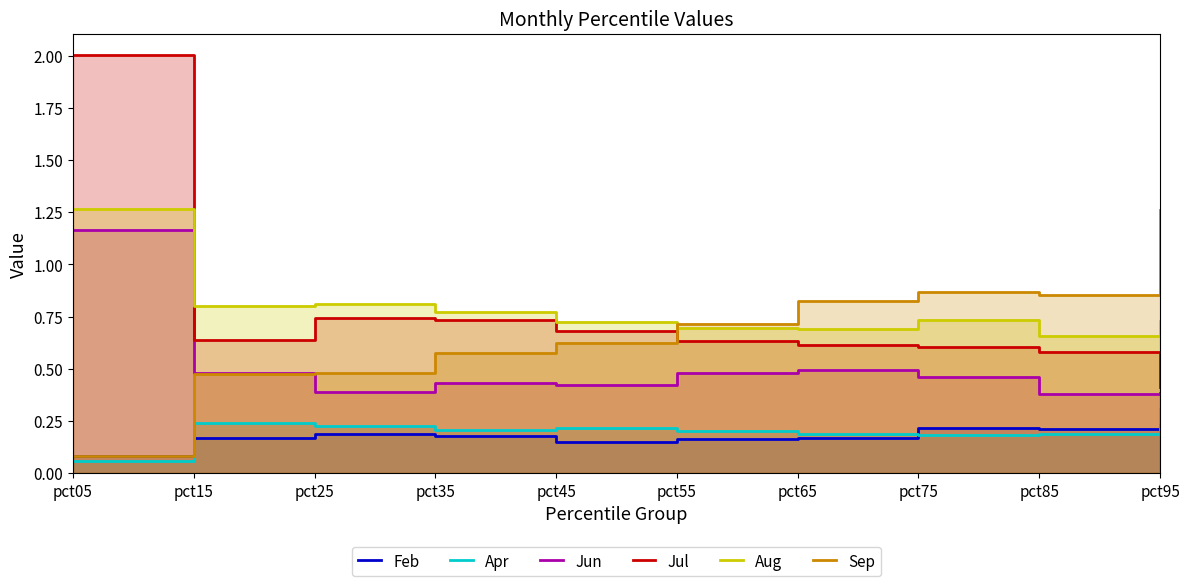

Reading left to right, list all the values displayed in this chart.

Feb: pct05=0.1	pct15=0.2	pct25=0.2	pct35=0.2	pct45=0.1	pct55=0.2	pct65=0.2	pct75=0.2	pct85=0.2	pct95=0.2
Apr: pct05=0.1	pct15=0.2	pct25=0.2	pct35=0.2	pct45=0.2	pct55=0.2	pct65=0.2	pct75=0.2	pct85=0.2	pct95=0.3
Jun: pct05=1.2	pct15=0.5	pct25=0.4	pct35=0.4	pct45=0.4	pct55=0.5	pct65=0.5	pct75=0.5	pct85=0.4	pct95=0.4
Jul: pct05=2.0	pct15=0.6	pct25=0.7	pct35=0.7	pct45=0.7	pct55=0.6	pct65=0.6	pct75=0.6	pct85=0.6	pct95=0.4
Aug: pct05=1.3	pct15=0.8	pct25=0.8	pct35=0.8	pct45=0.7	pct55=0.7	pct65=0.7	pct75=0.7	pct85=0.7	pct95=0.7
Sep: pct05=0.1	pct15=0.5	pct25=0.5	pct35=0.6	pct45=0.6	pct55=0.7	pct65=0.8	pct75=0.9	pct85=0.9	pct95=1.3